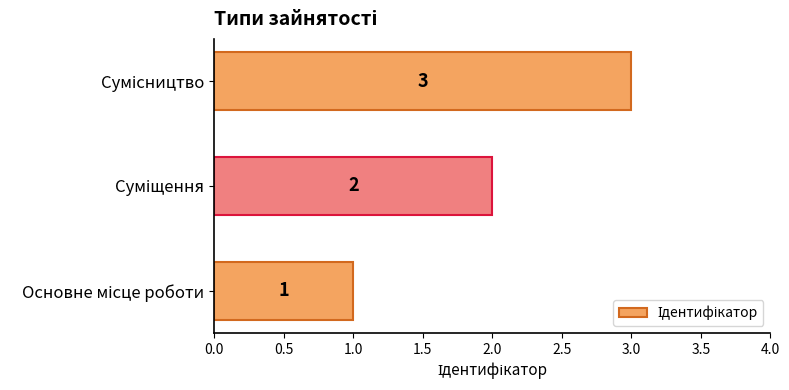

Count the values in the range 1 to 3.

3